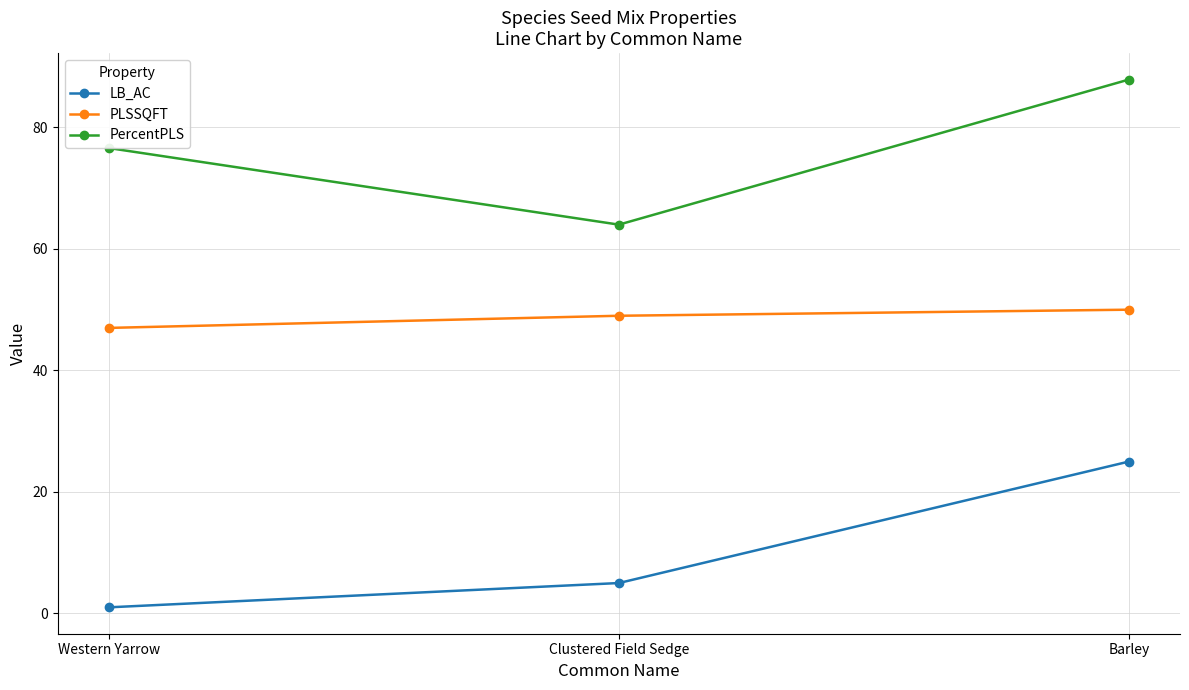

True or false: LB_AC has a value of 13.3 at Barley.

False